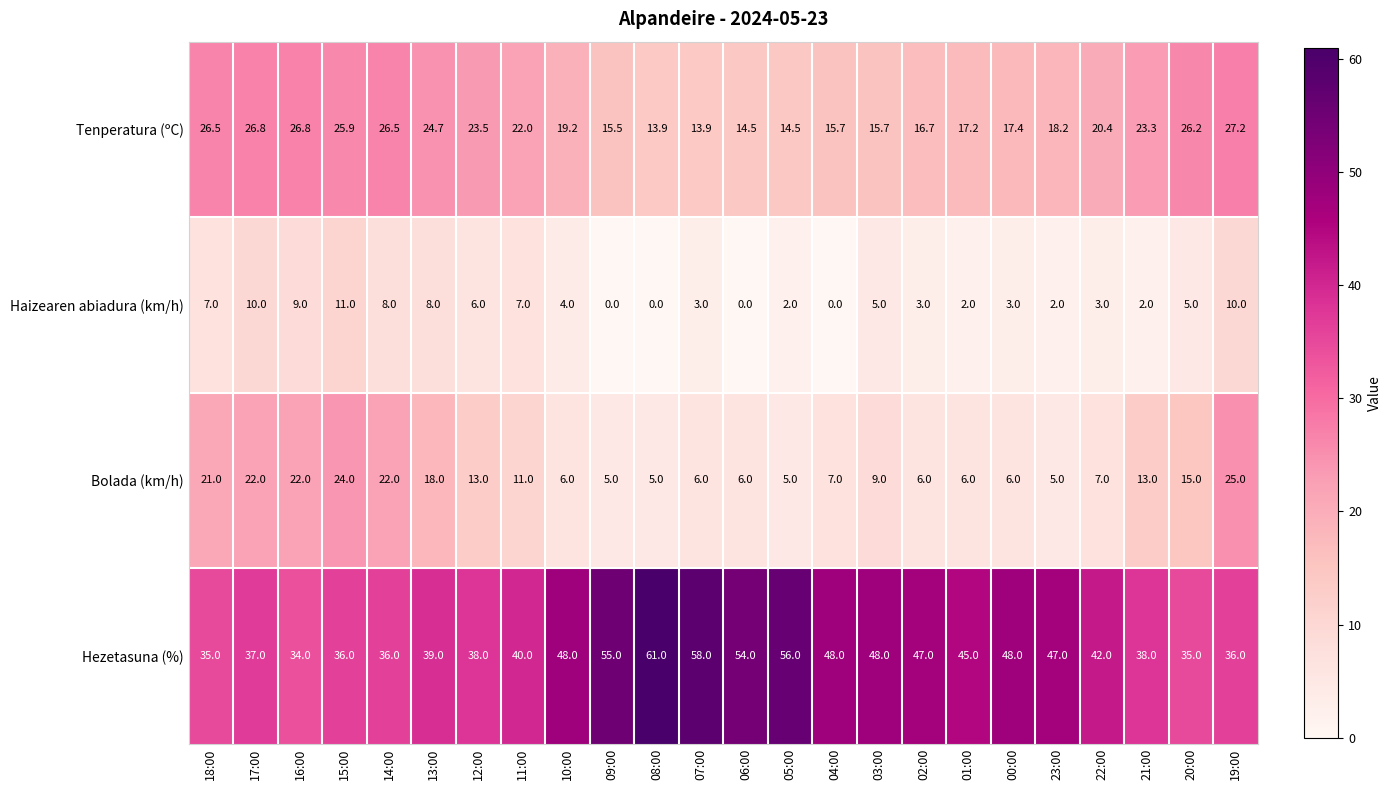

Which series has the largest range (max minus min)?

Hezetasuna (%)